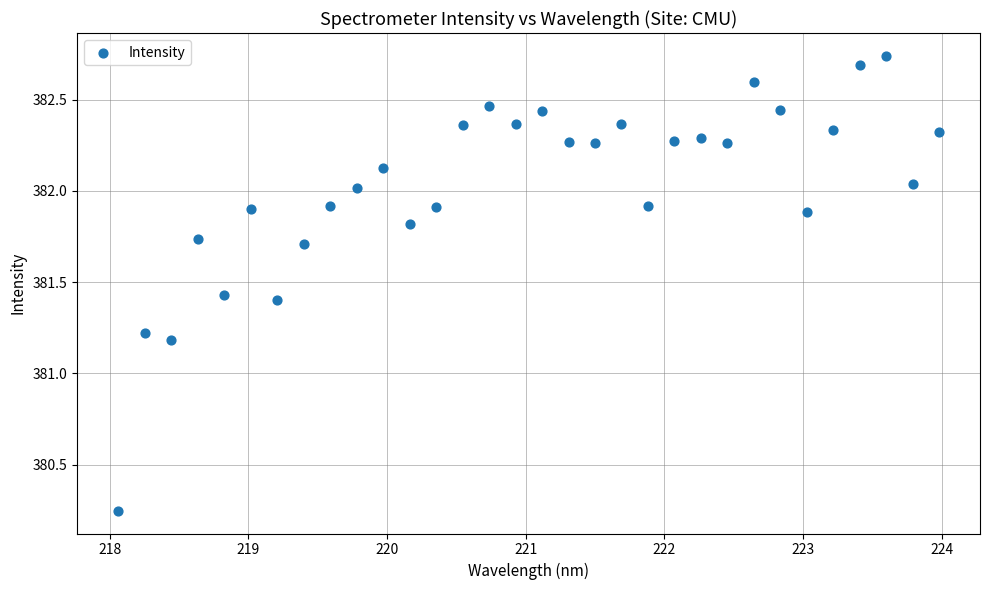

What Y value in the scatter plot is closest to 381?

381.2